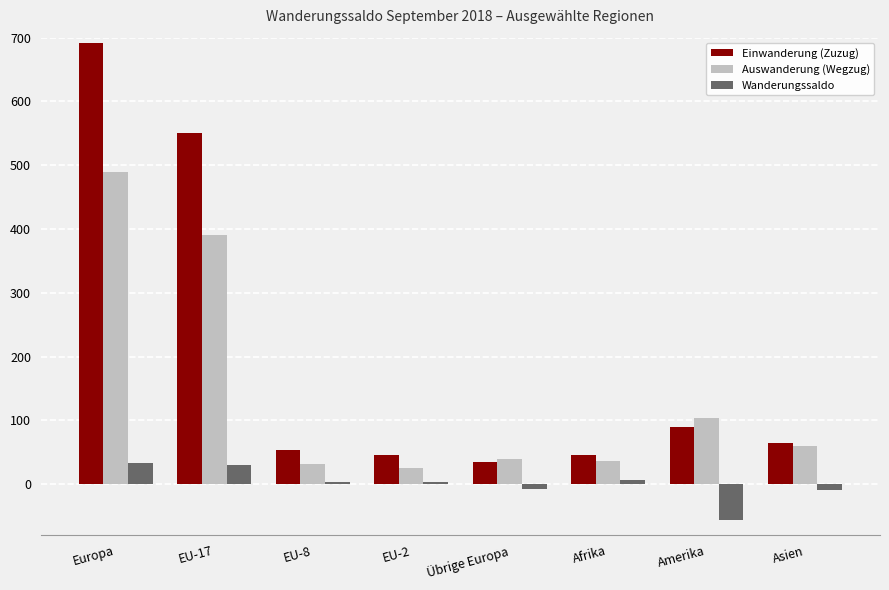

Rank the series at Afrika from highest to lowest value.

Einwanderung (Zuzug), Auswanderung (Wegzug), Wanderungssaldo